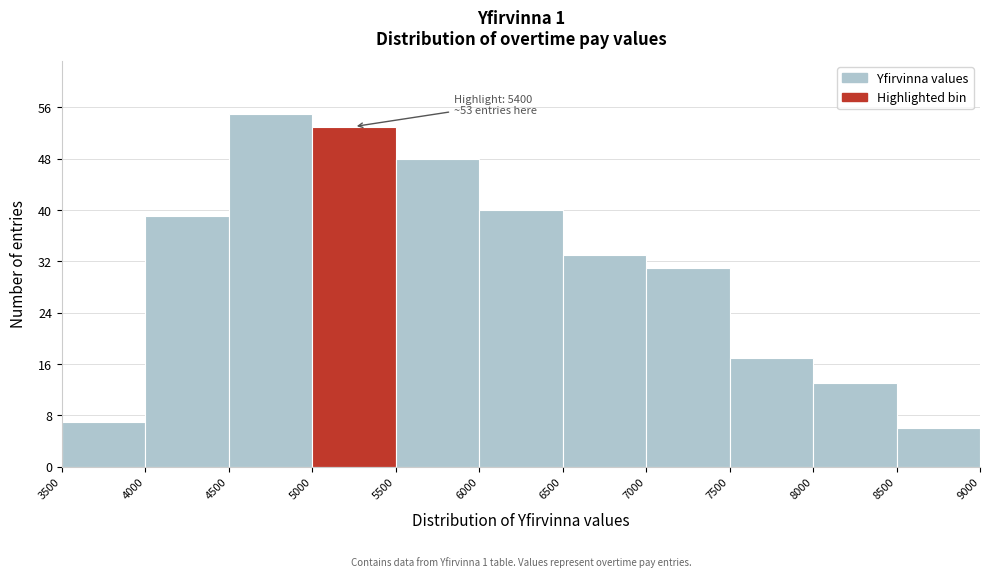

Which range on the x-axis has the tallest bar?

4500 to 5000